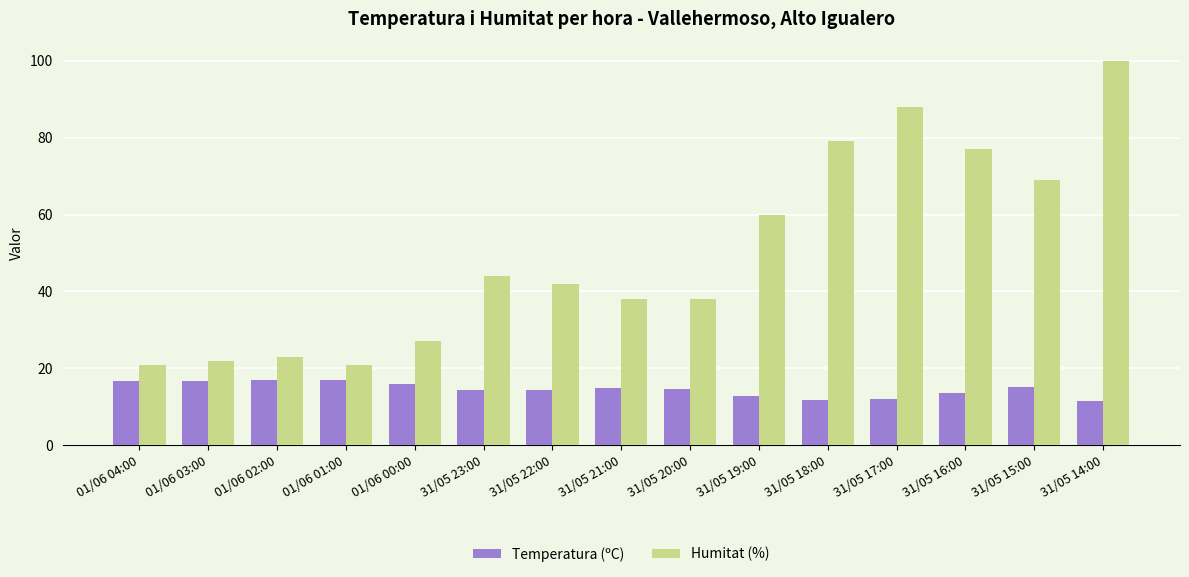

How many series are shown in this chart?

2